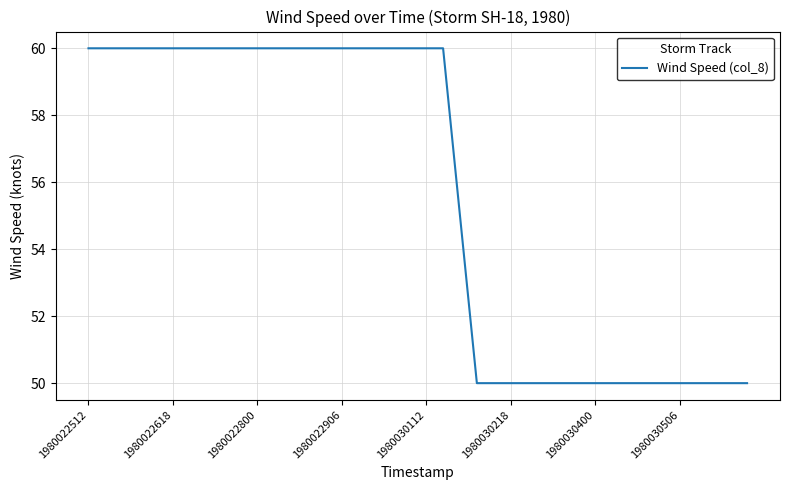

What is the maximum value shown in the chart?

60